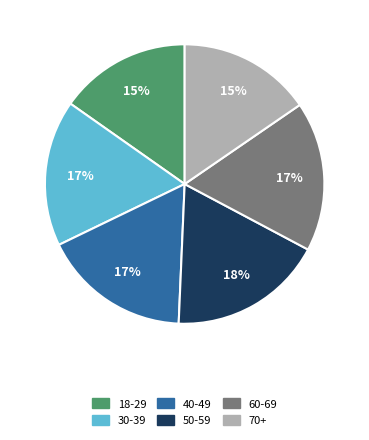

Which has a higher value, 40-49 or 70+?

40-49